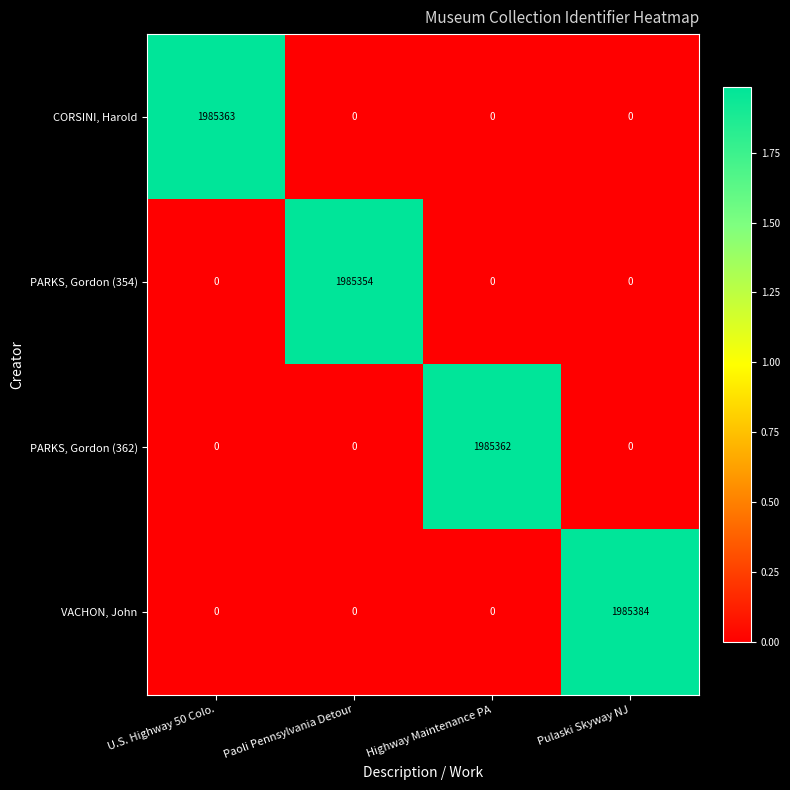

Count the PARKS, Gordon (354) values in the range 0 to 1985354.

4